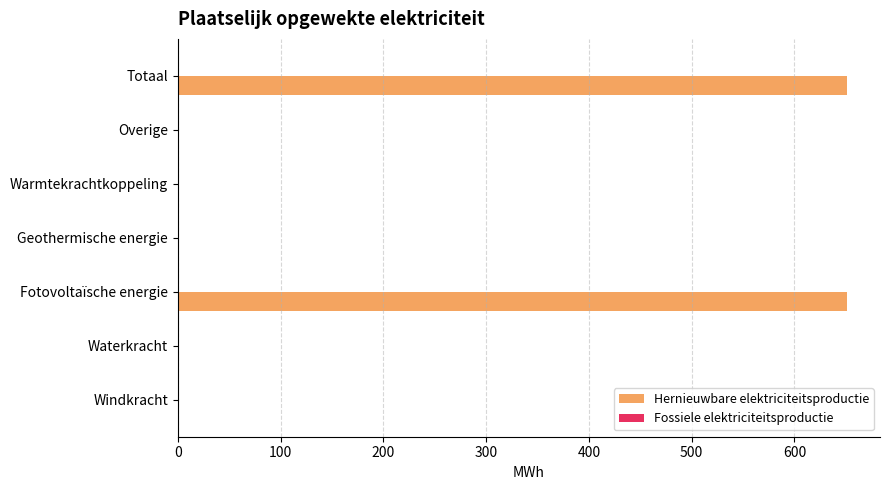

What is the greatest value displayed?

650.7